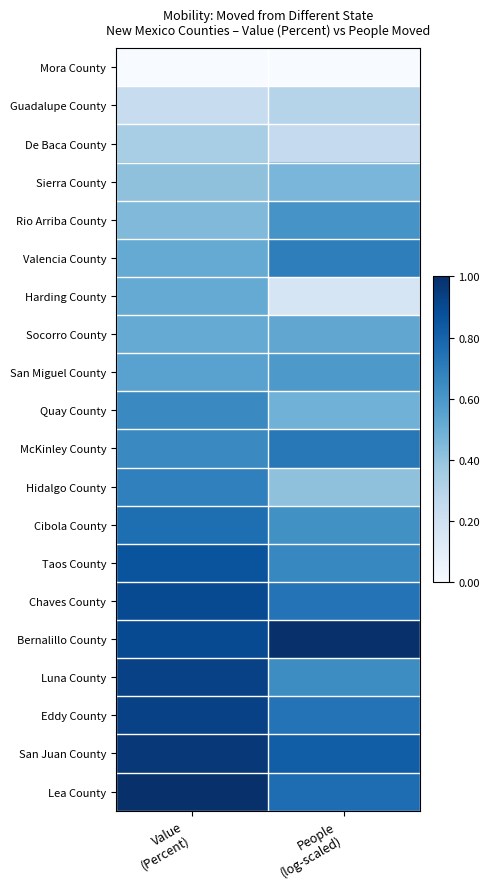

Between People
(log-scaled) and Value
(Percent), which is larger?

People
(log-scaled)